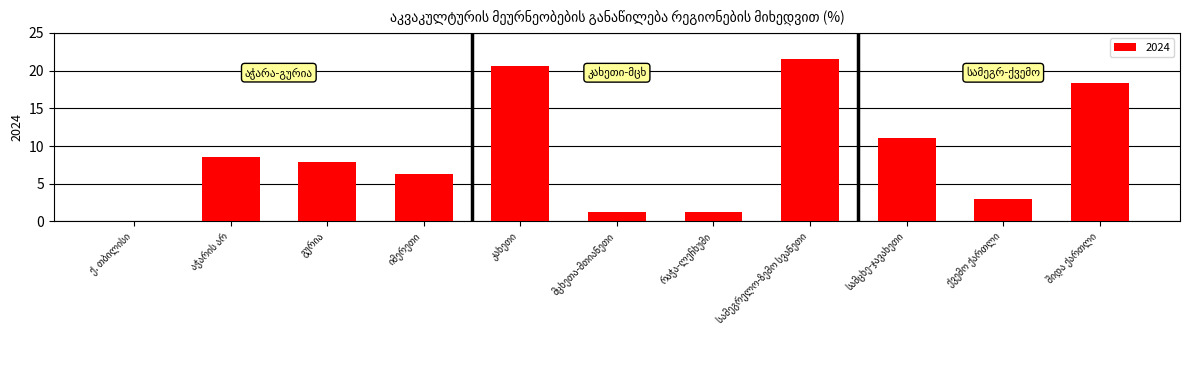

Are the bars horizontal?

No